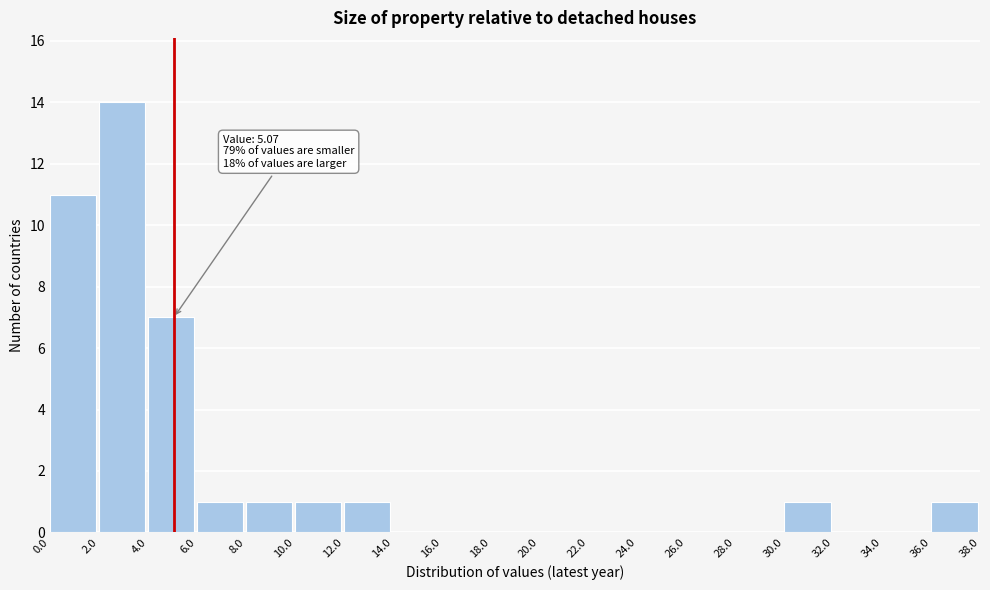

Which range on the x-axis has the tallest bar?

2.0 to 4.0